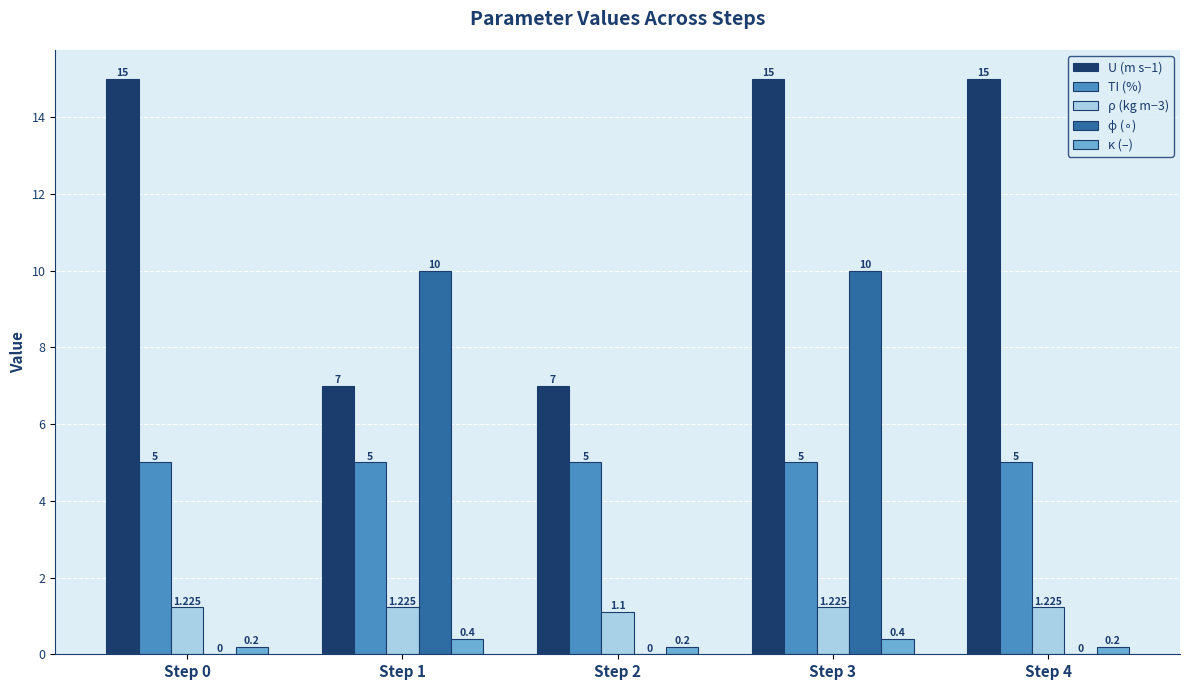

Is the value of κ (–) at Step 4 greater than the value of ρ (kg m−3) at Step 0?

No